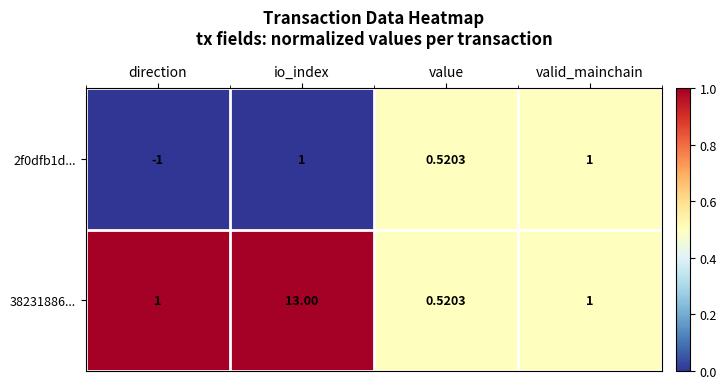

Which label corresponds to the smallest value in the chart?

direction